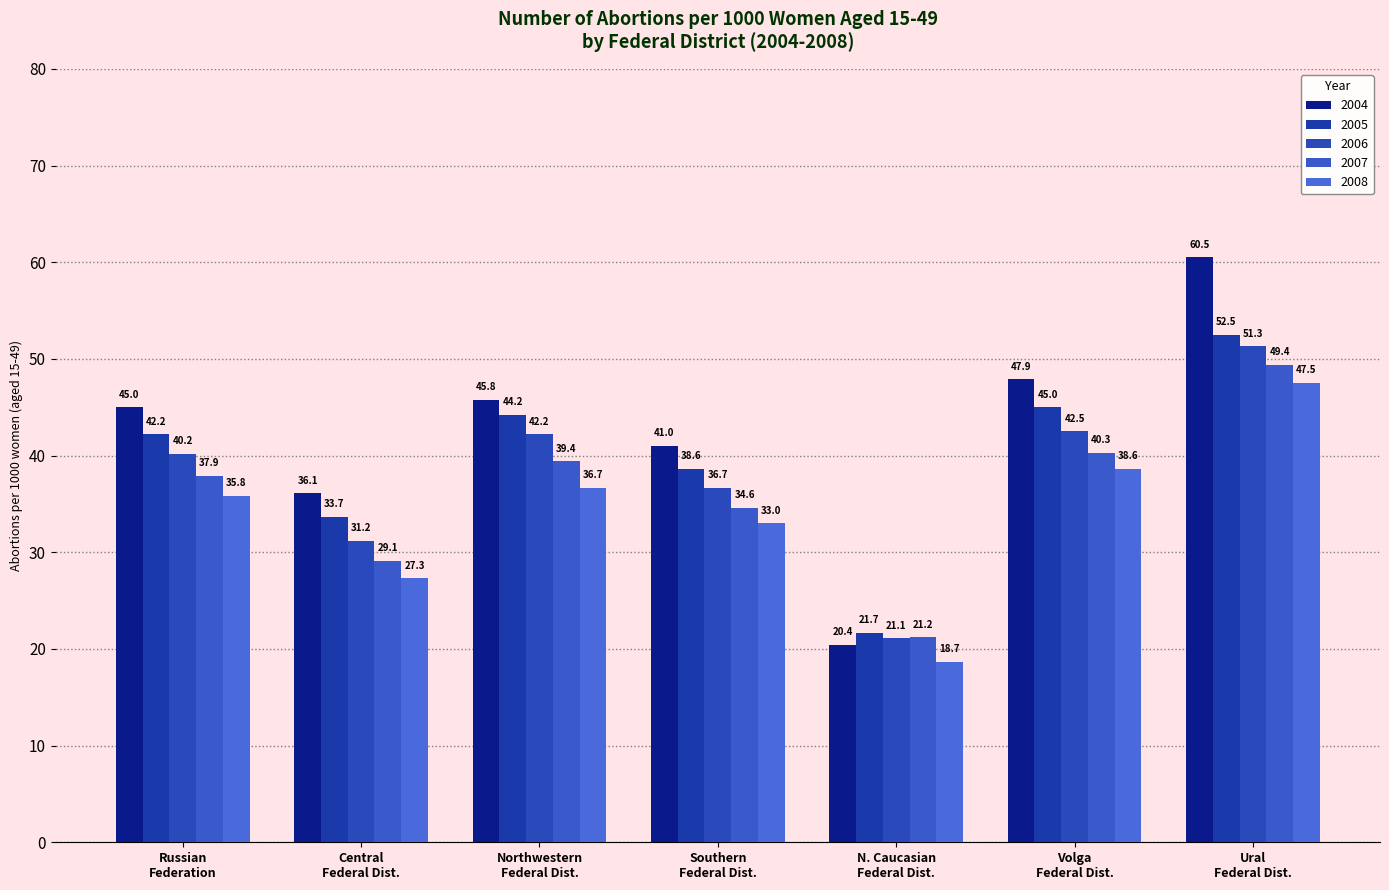

Does the chart contain any negative values?

No